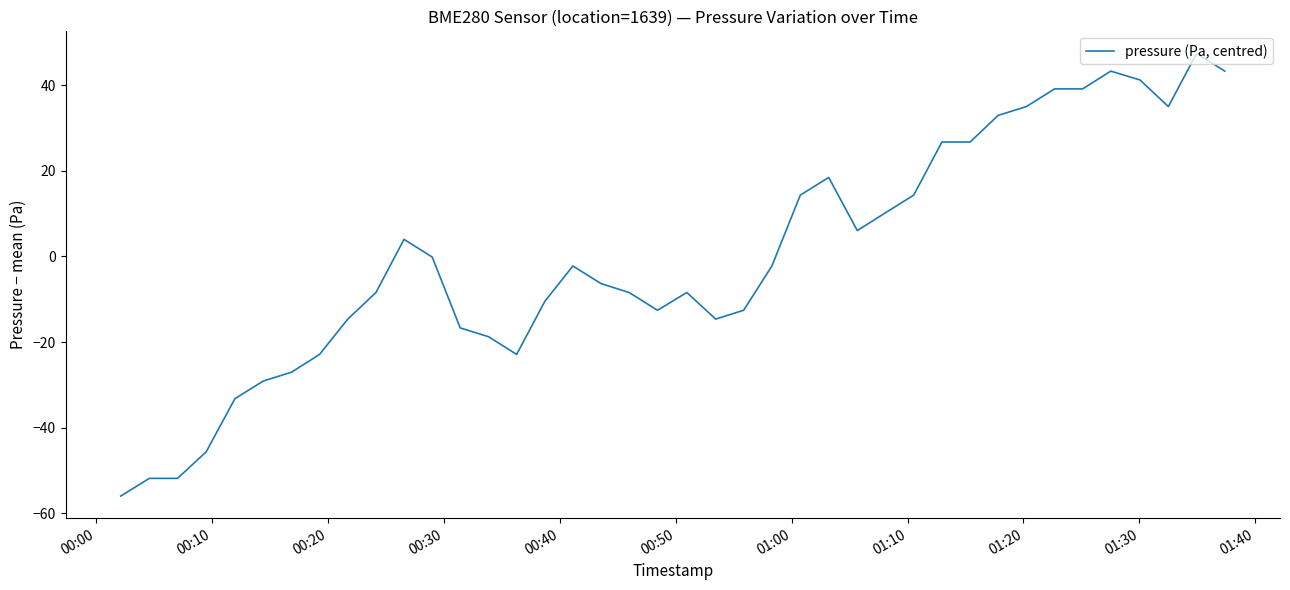

What is the difference between the maximum and minimum values?

103.4